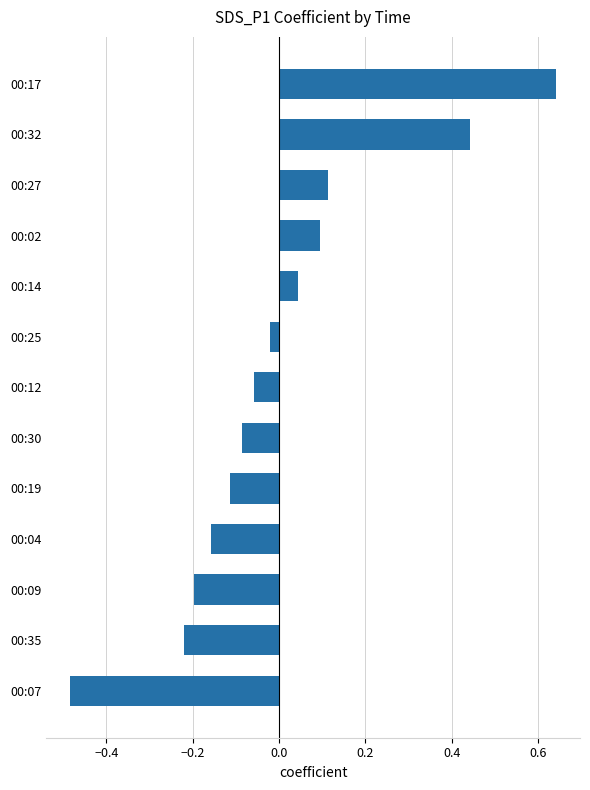

Does the chart contain any negative values?

Yes